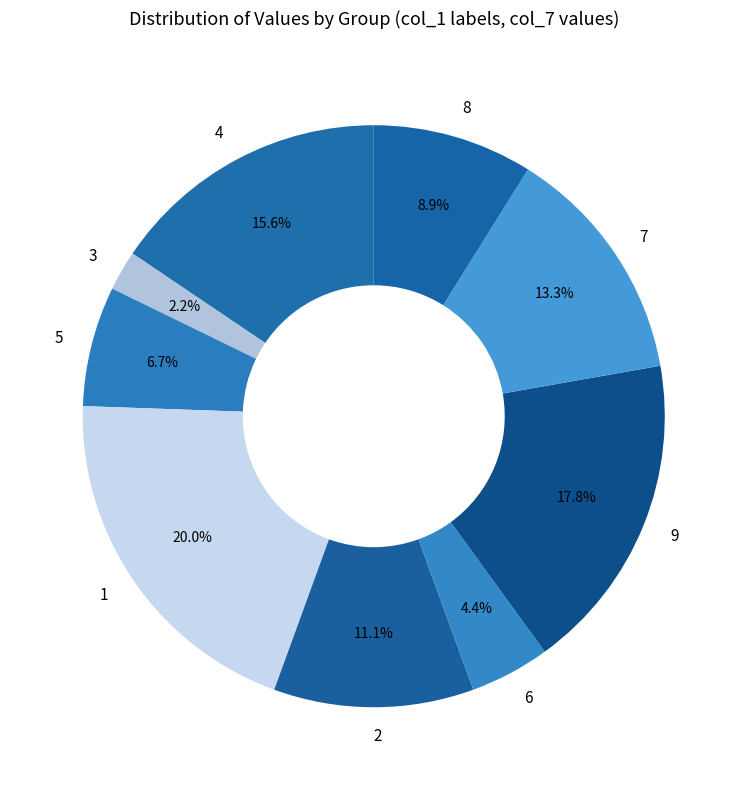

Between 2 and 3, which is larger?

2